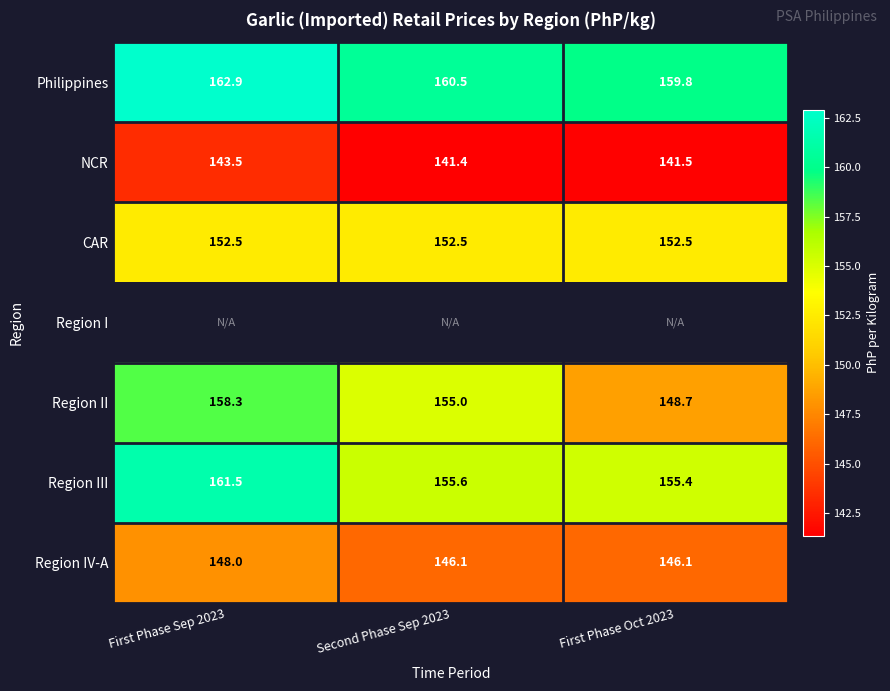

Is the value of Region IV-A at First Phase Oct 2023 greater than the value of NCR at First Phase Sep 2023?

Yes